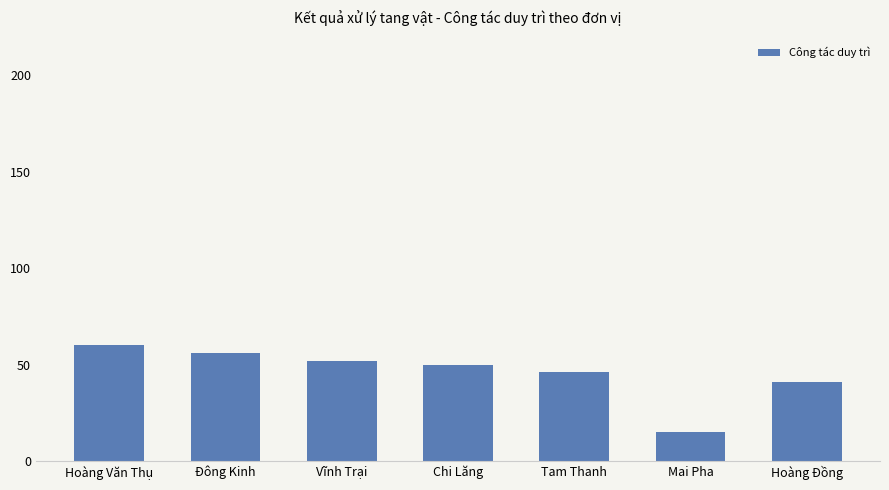

At which category does the chart reach its peak across all series?

Hoàng Văn Thụ